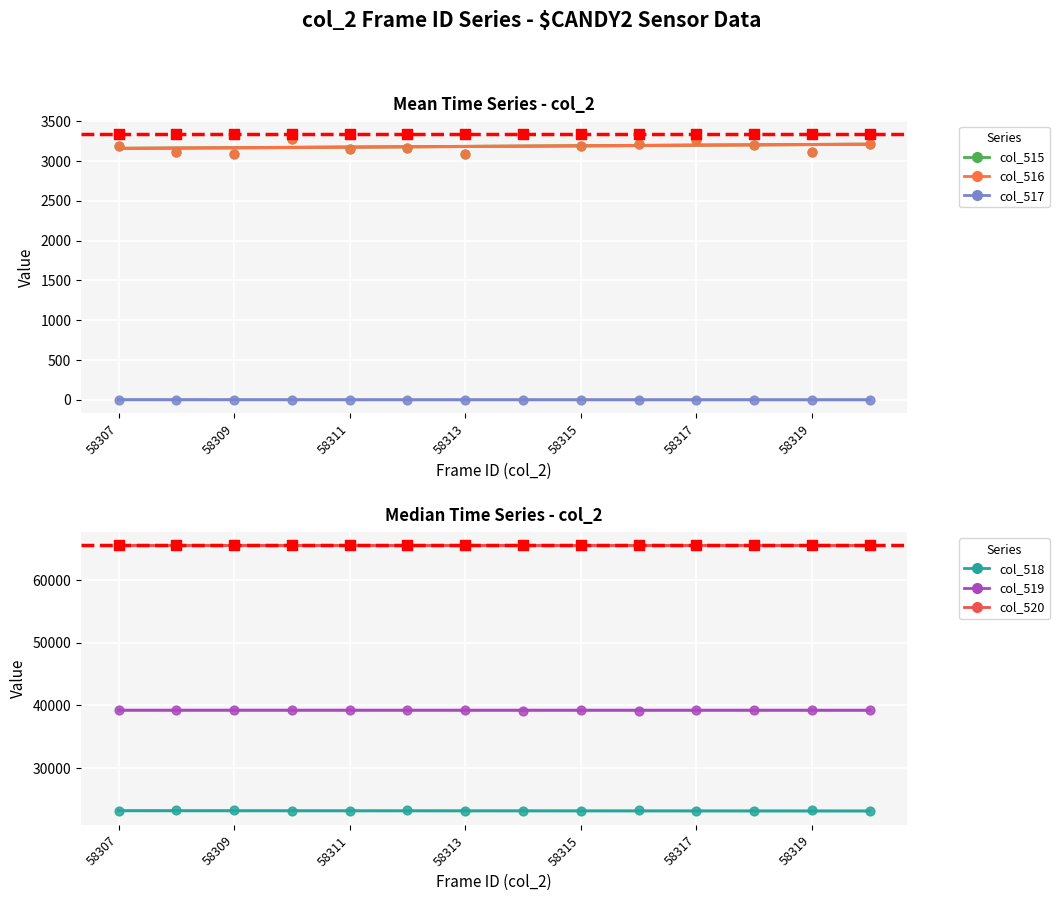

At how many categories does at least one series exceed 48245?

14